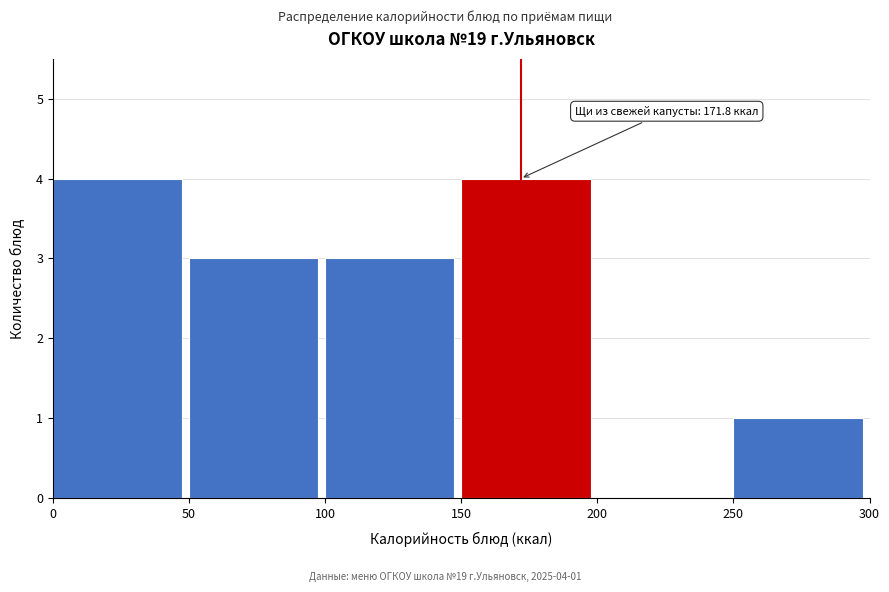

Reading left to right, extract all data points from this chart.

0=4	50=3	100=3	150=4	200=0	250=1